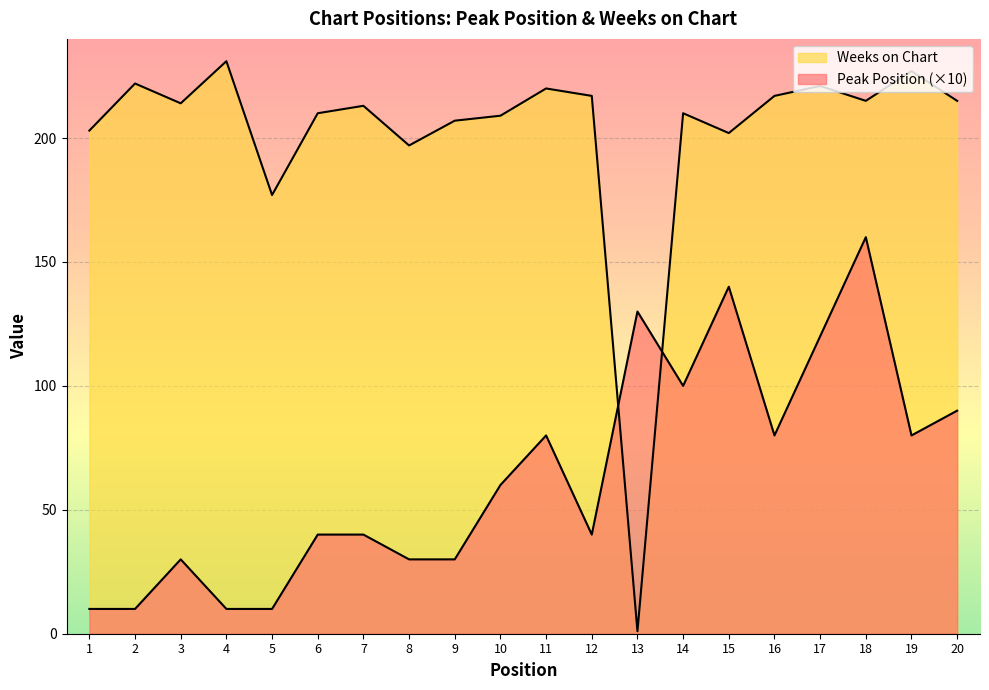

How many lines are shown in the chart?

2